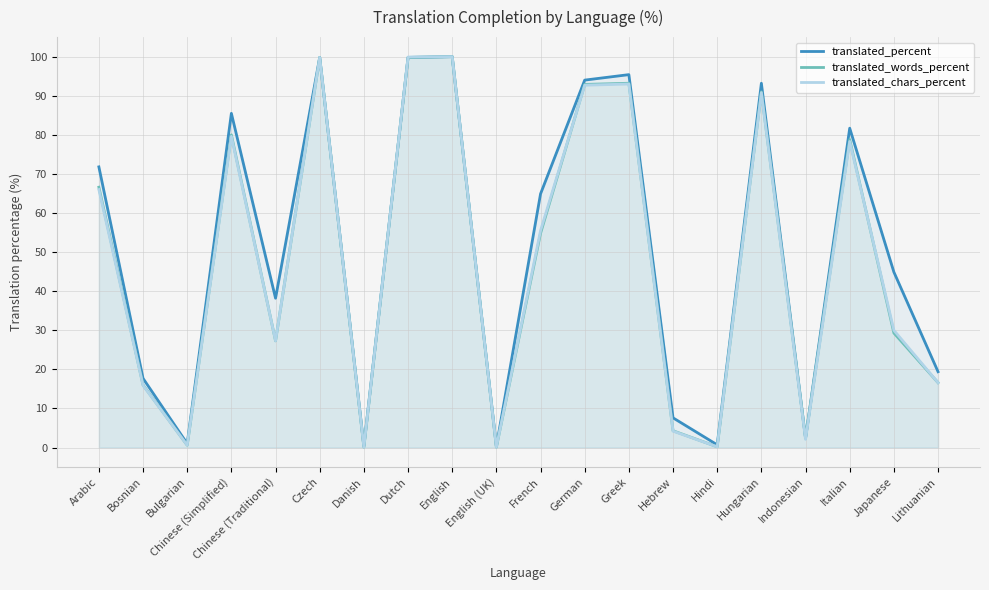

List the labels in order of translated_percent value, largest first.

English, Czech, Dutch, Greek, German, Hungarian, Chinese (Simplified), Italian, Arabic, French, Japanese, Chinese (Traditional), Lithuanian, Bosnian, Hebrew, Indonesian, Bulgarian, Hindi, Danish, English (UK)